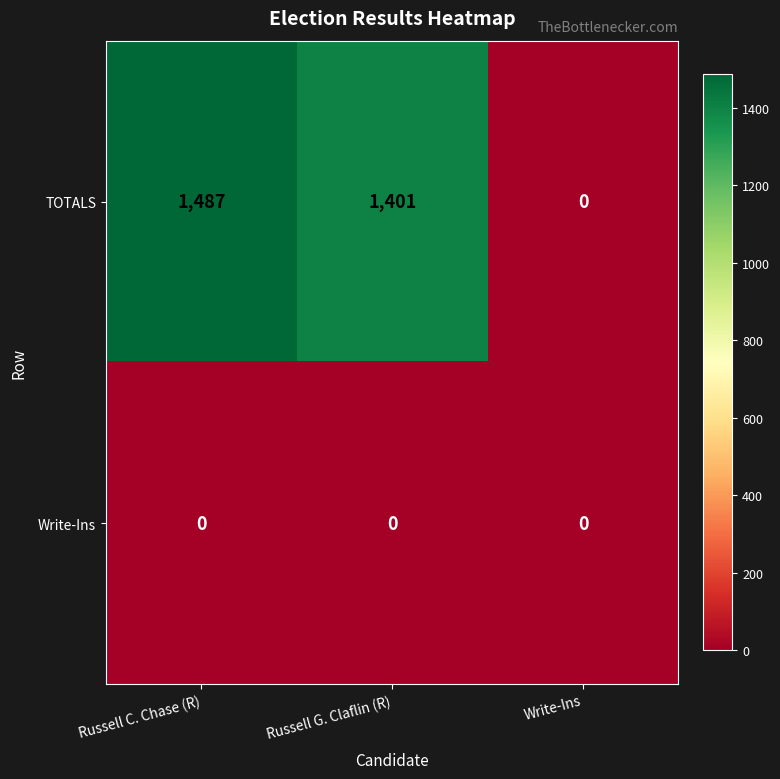

Reading left to right, transcribe all the data shown in this chart.

TOTALS: Russell C. Chase (R)=1487	Russell G. Claflin (R)=1401	Write-Ins=0
Write-Ins: Russell C. Chase (R)=0	Russell G. Claflin (R)=0	Write-Ins=0